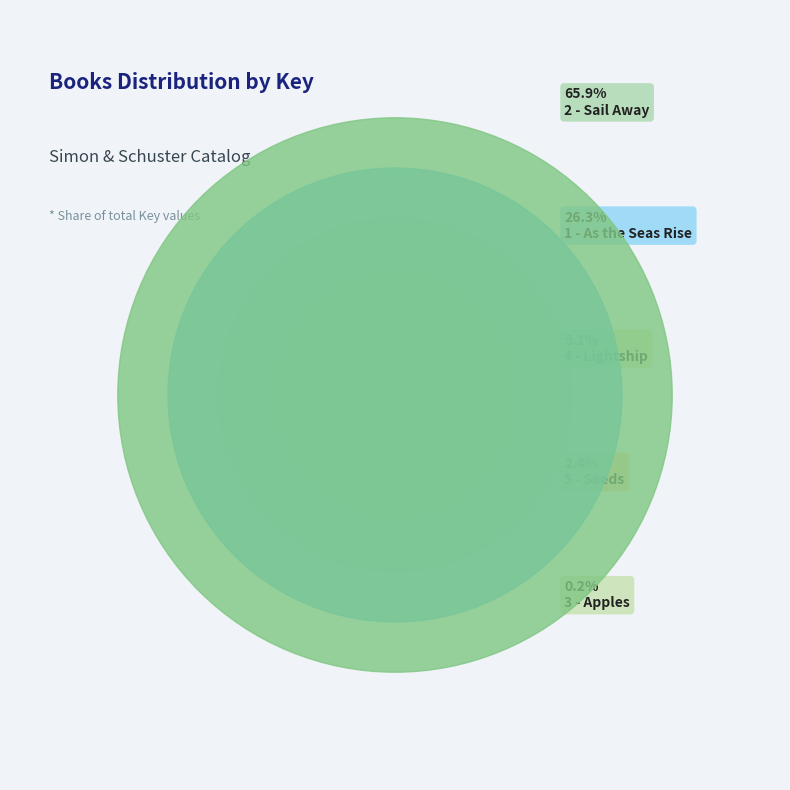

Does any single category account for the majority?

Yes